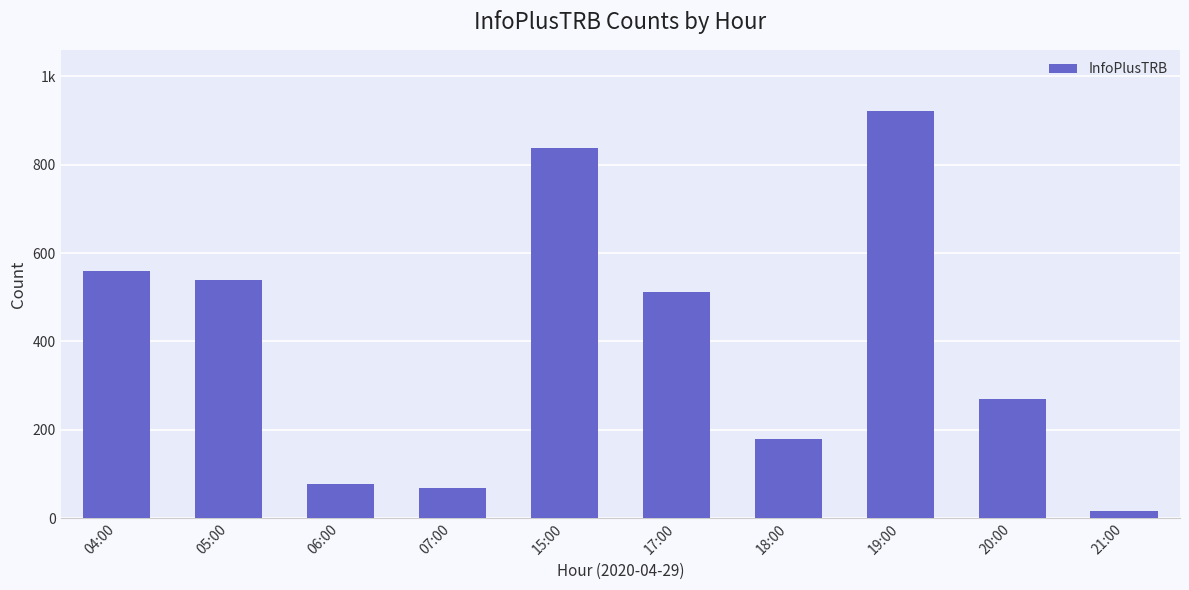

Reading left to right, extract all data points from this chart.

559	539	76	69	837	513	180	922	270	16